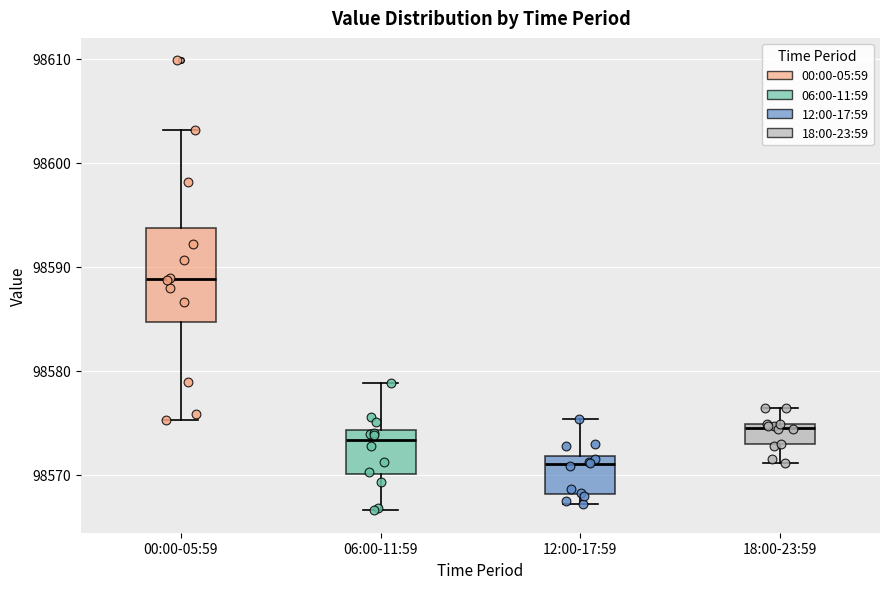

Reading left to right, read every box against the y-axis: the position of its median line, the range the box covers, and the ends of its whiskers. The values are not printed on the chart, so give them approximately, as read against the axis.

00:00-05:59: median 98589, box 98585 to 98594, whiskers 98575 to 98603
06:00-11:59: median 98573, box 98570 to 98574, whiskers 98567 to 98579
12:00-17:59: median 98571, box 98568 to 98572, whiskers 98567 to 98575
18:00-23:59: median 98575 (just below the box's upper edge), box 98573 to 98575, whiskers 98571 to 98576